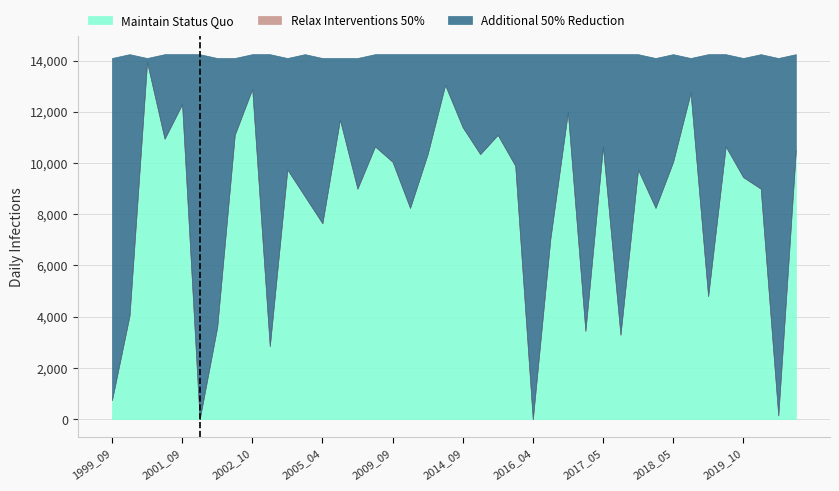

How many series are shown in this chart?

3